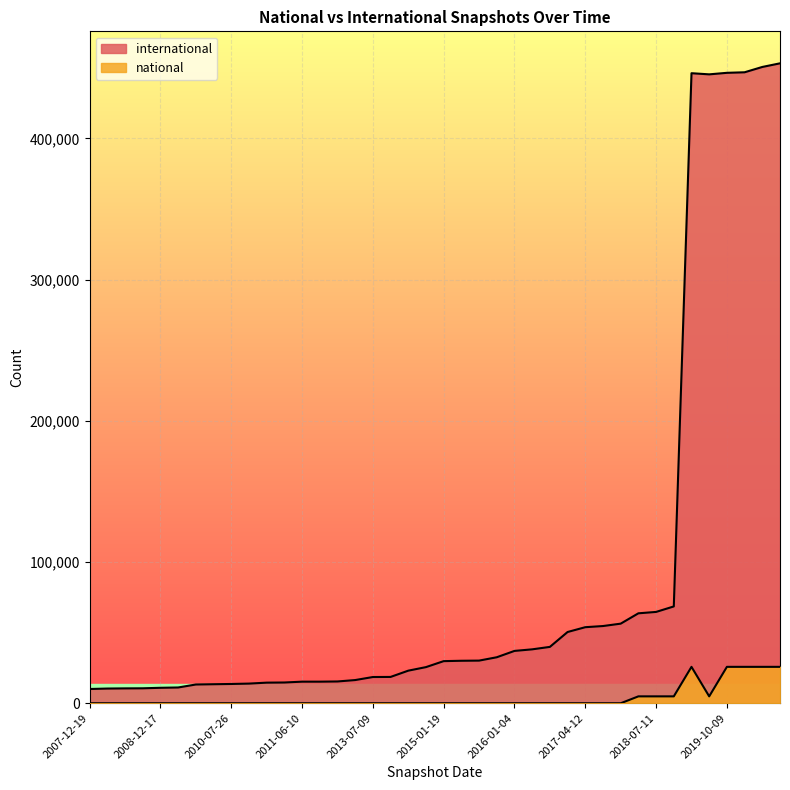

List the series in order of their overall mean, highest first.

international, national